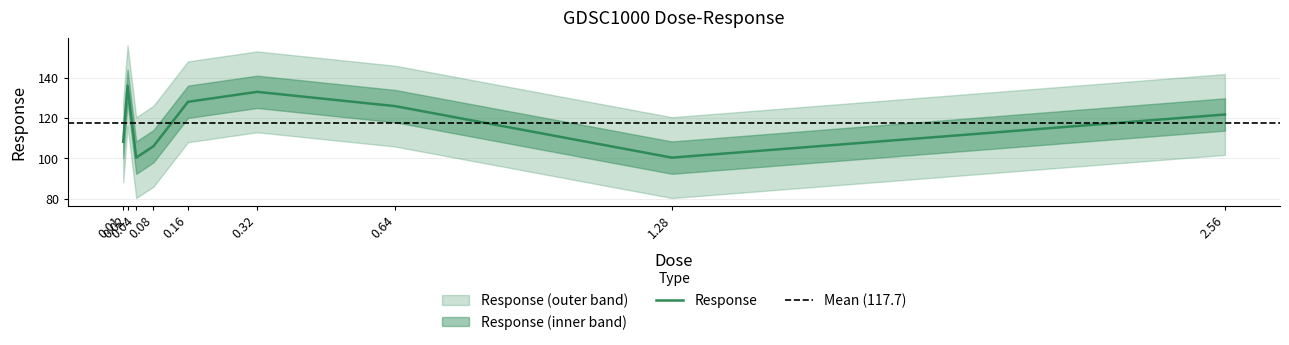

What is the difference between the maximum and second lowest values?

35.6